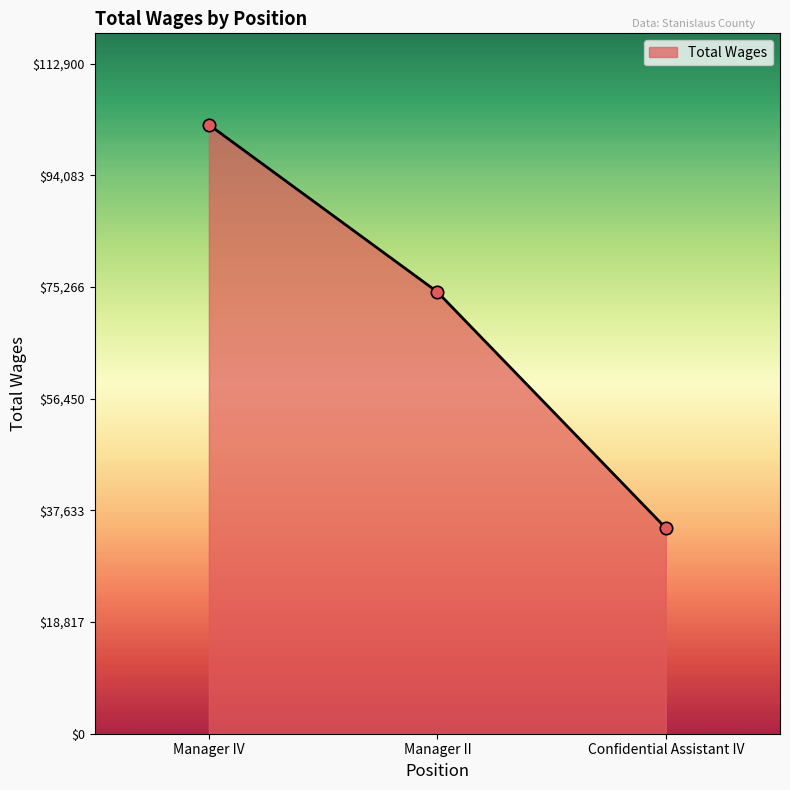

Approximately how many times larger is the value at Manager II compared to Manager IV?

0.7